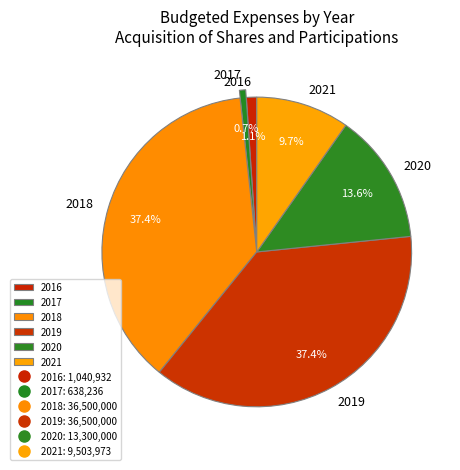

Is there a majority slice in this chart?

No